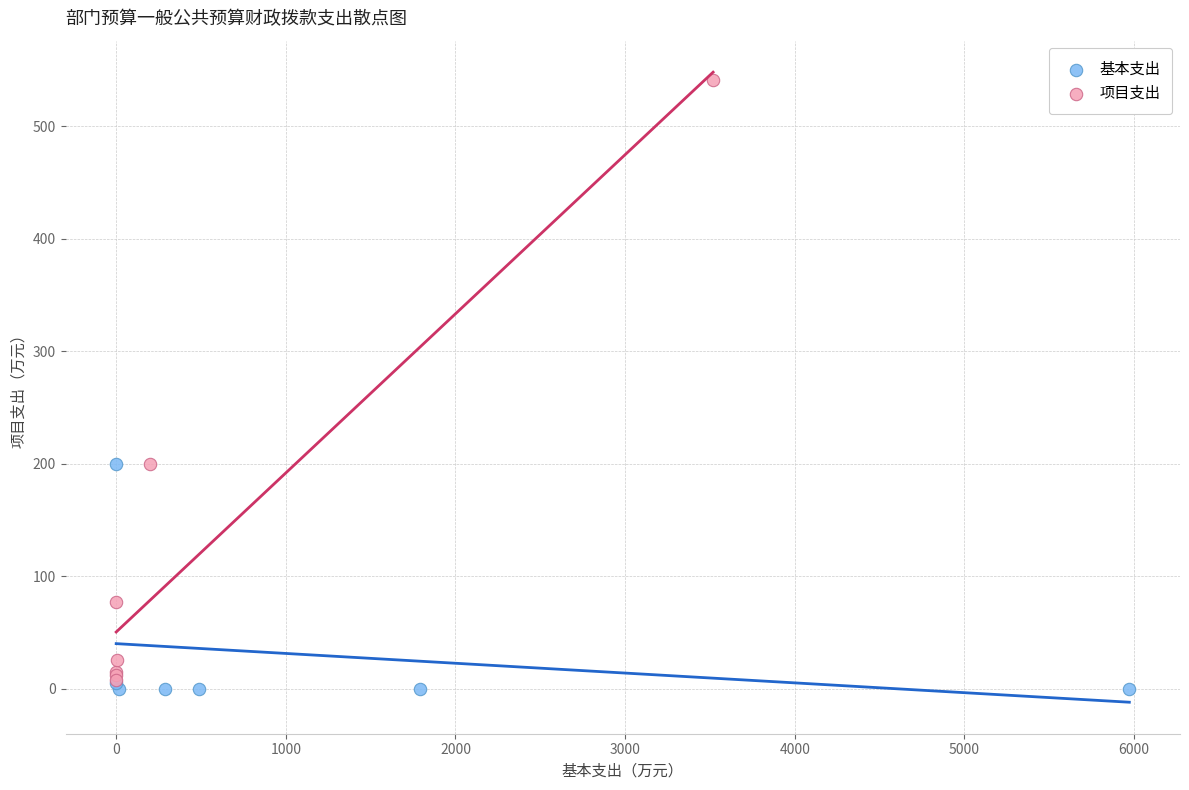

What are all the series names shown in the legend?

基本支出, 项目支出